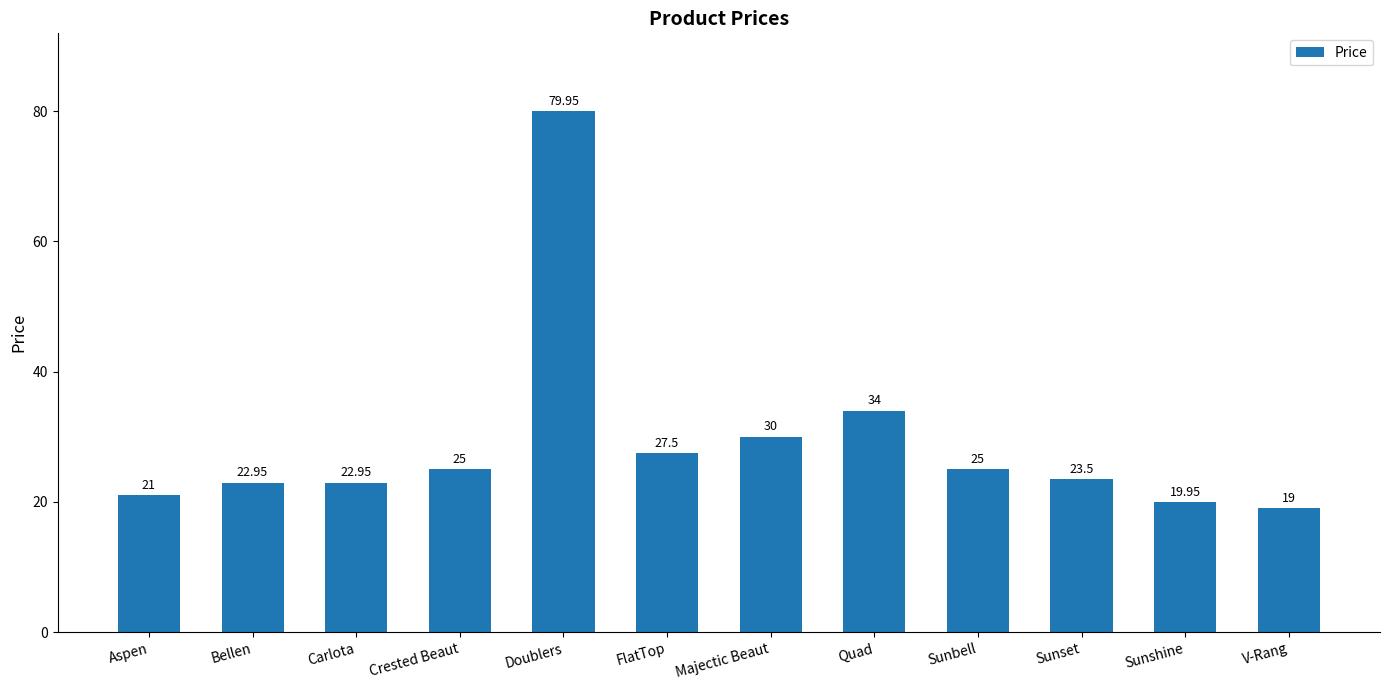

What position from the left is V-Rang?

12